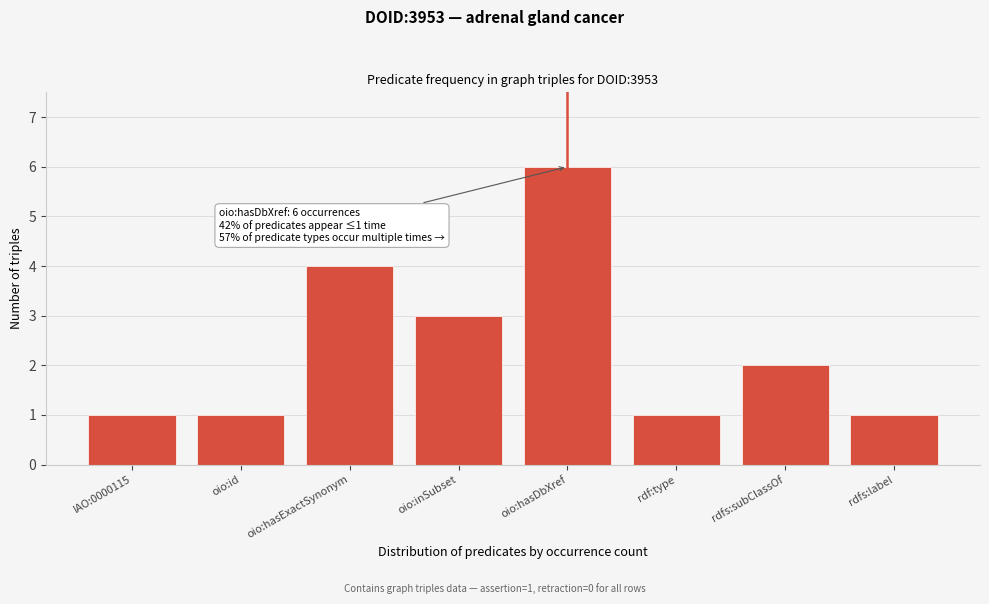

Reading left to right, transcribe all the data shown in this chart.

IAO:0000115=1	oio:id=1	oio:hasExactSynonym=4	oio:inSubset=3	oio:hasDbXref=6	rdf:type=1	rdfs:subClassOf=2	rdfs:label=1